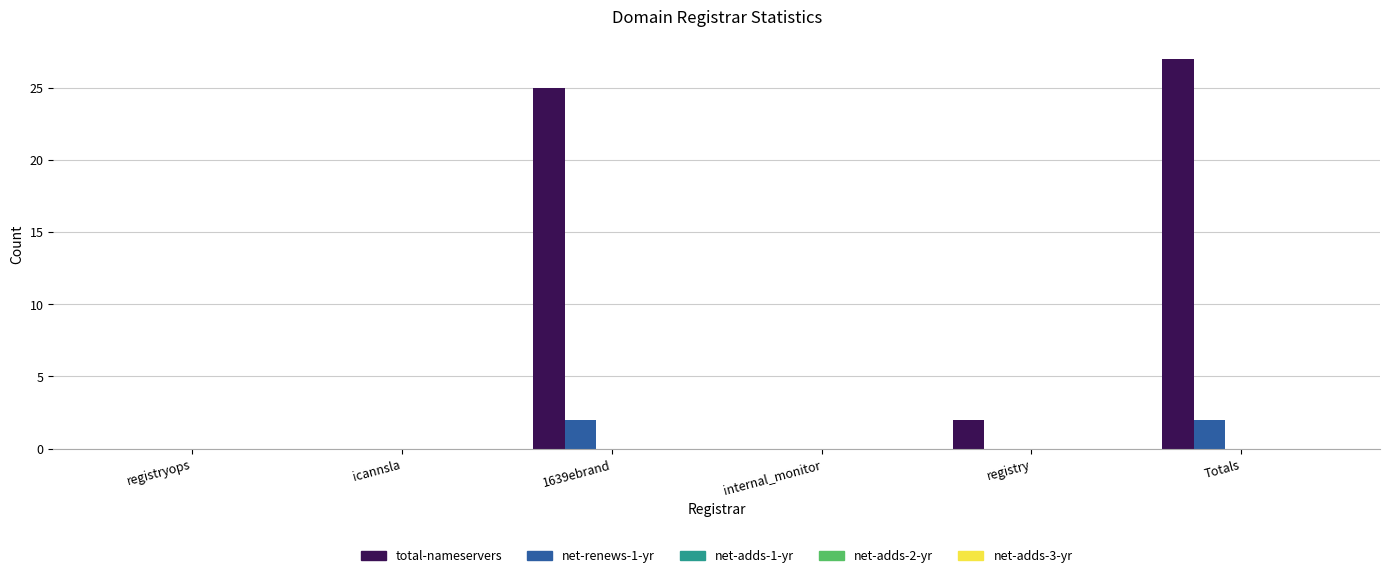

Where is total-nameservers nearest to the value 13?

registry